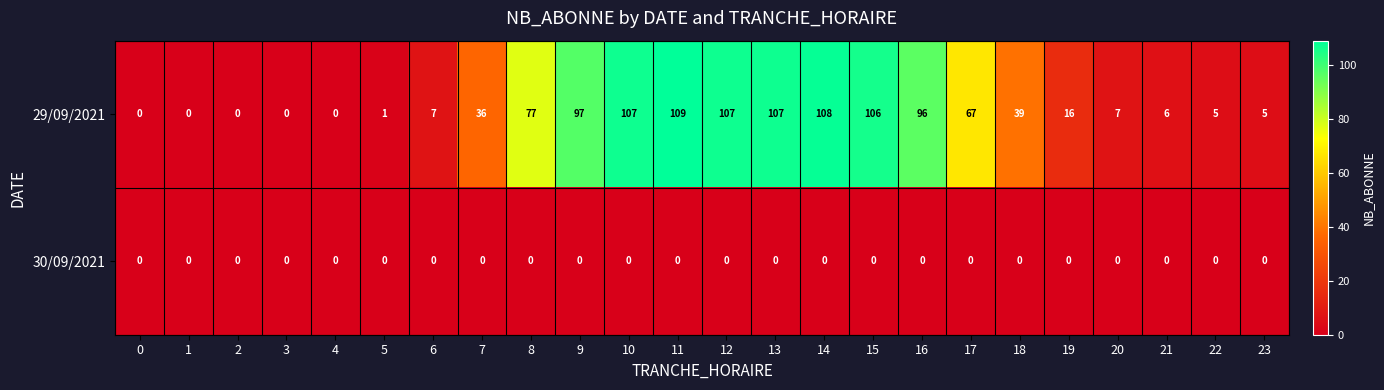

How many data points does each series have?

24